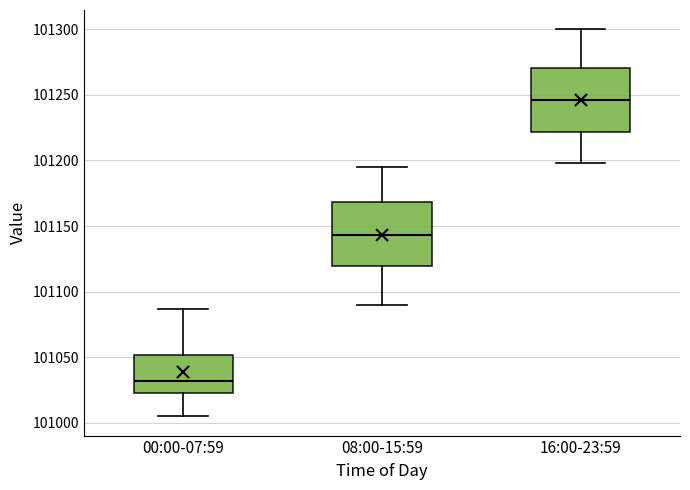

Which box has the highest median line?

16:00-23:59